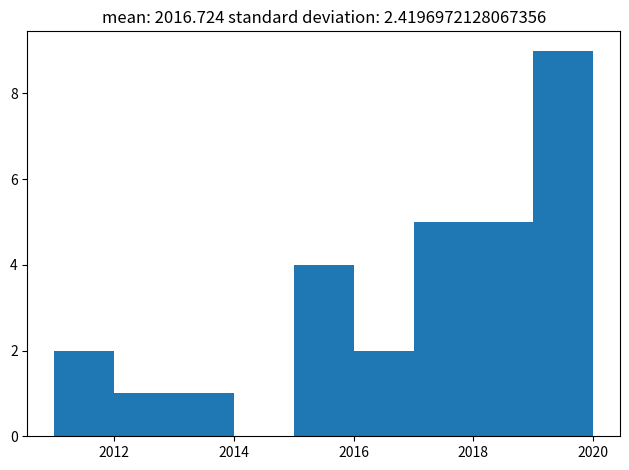

Reading left to right, transcribe this chart: for each bar, give the range it covers on the x-axis and its height. The values are not printed on the chart, so give them approximately, as read against the axis.

2011 to 2012: 2
2012 to 2013: 1
2013 to 2014: 1
2014 to 2015: 0
2015 to 2016: 4
2016 to 2017: 2
2017 to 2018: 5
2018 to 2019: 5
2019 to 2020: 9